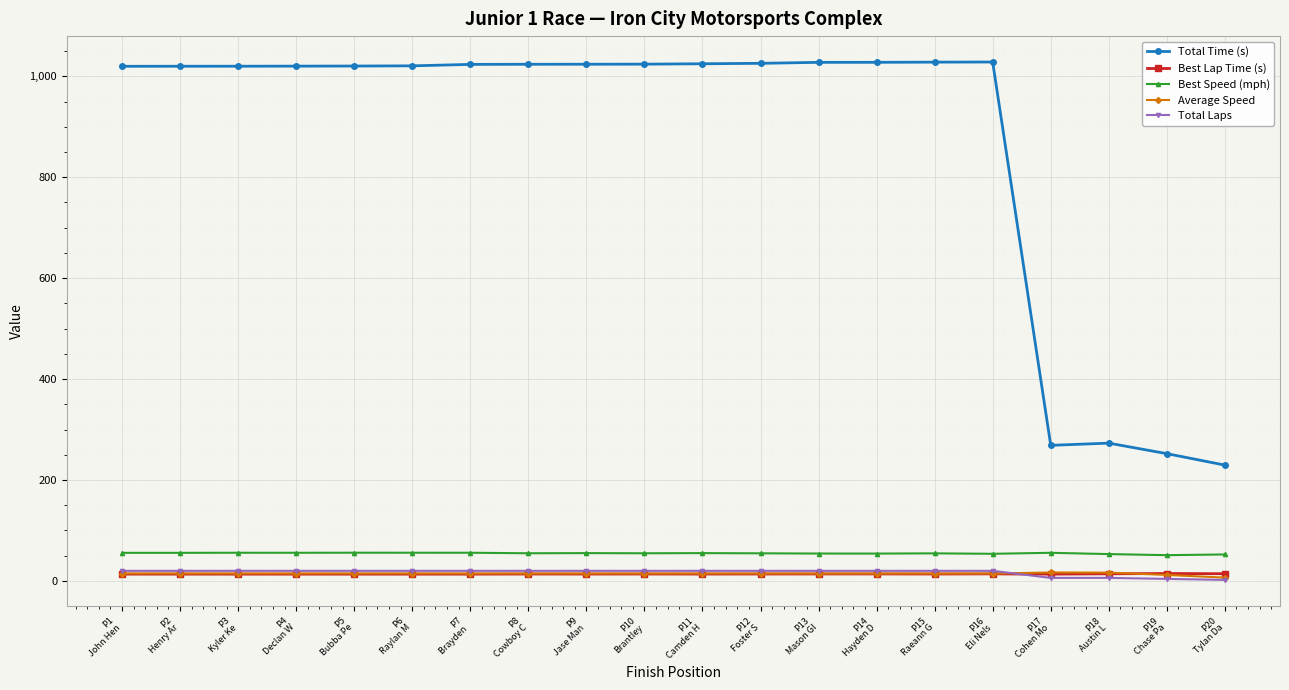

Which series has the largest range (max minus min)?

Total Time (s)